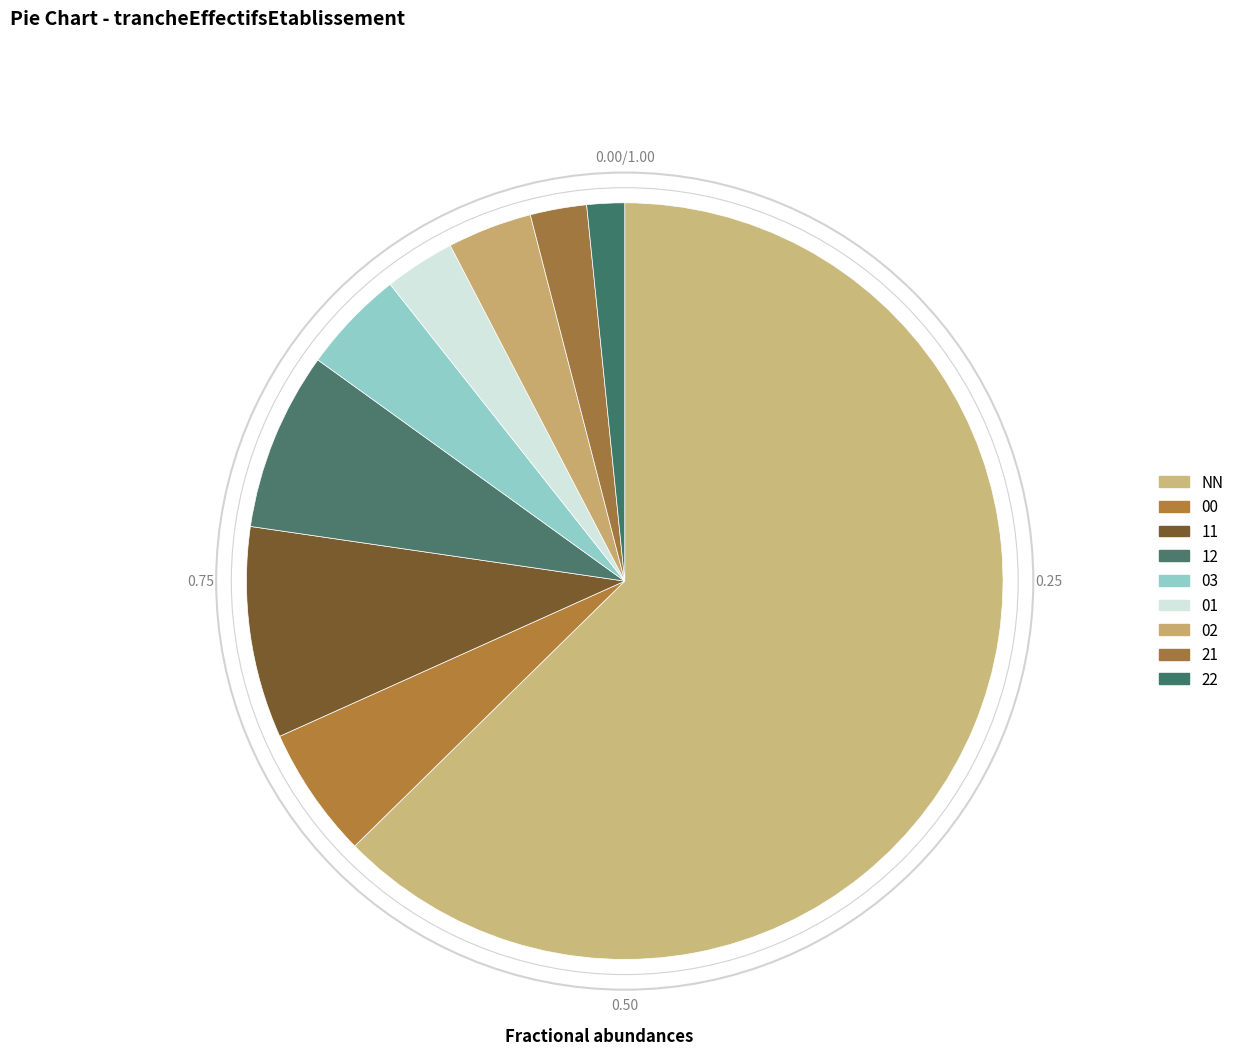

Rank the categories by value from lowest to highest.

22, 21, 01, 02, 03, 00, 12, 11, NN